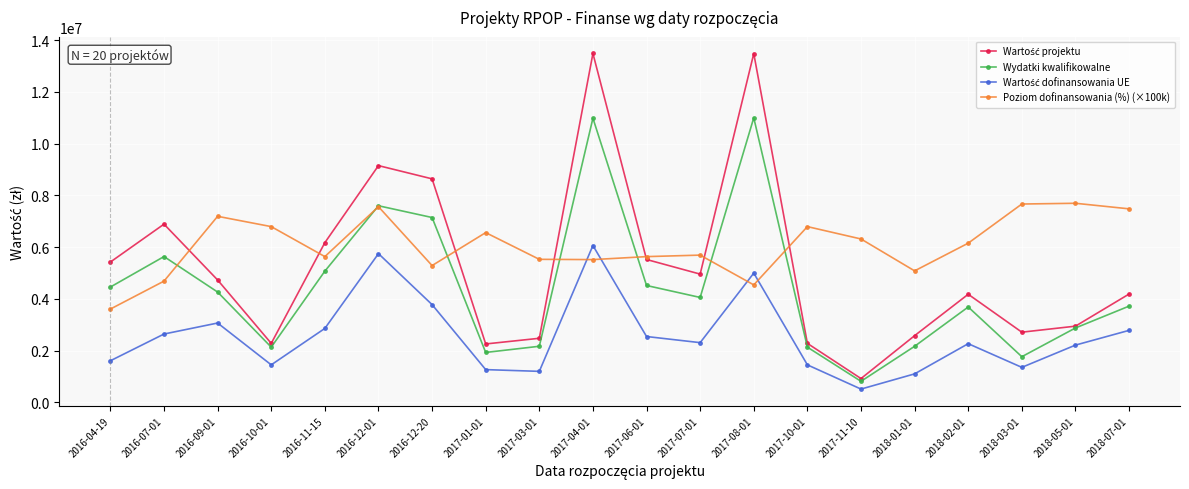

What is the spread (max minus min) of values at 2017-01-01?

5295868.4